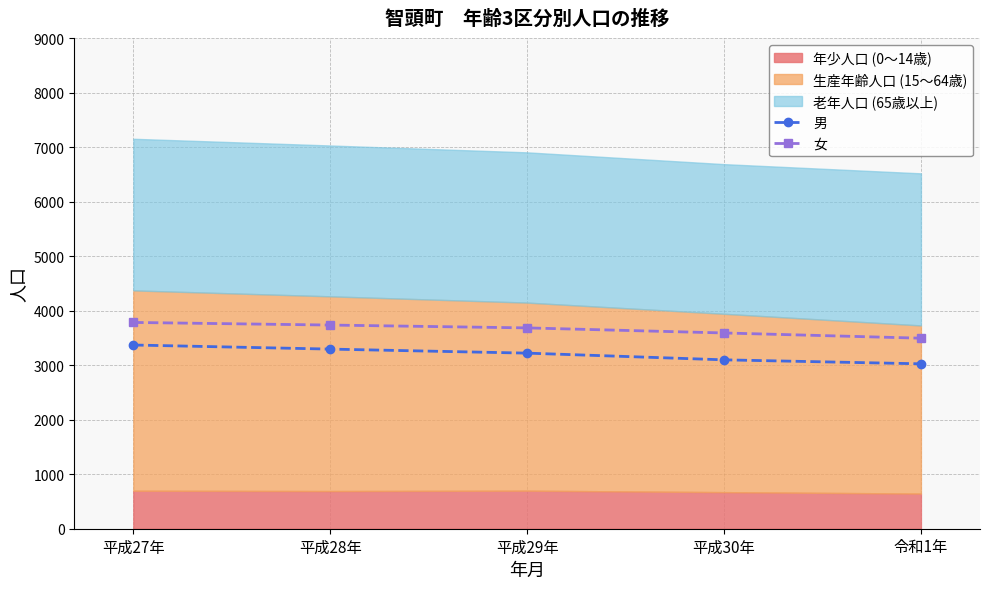

True or false: 女 and 男 intersect in this chart.

False